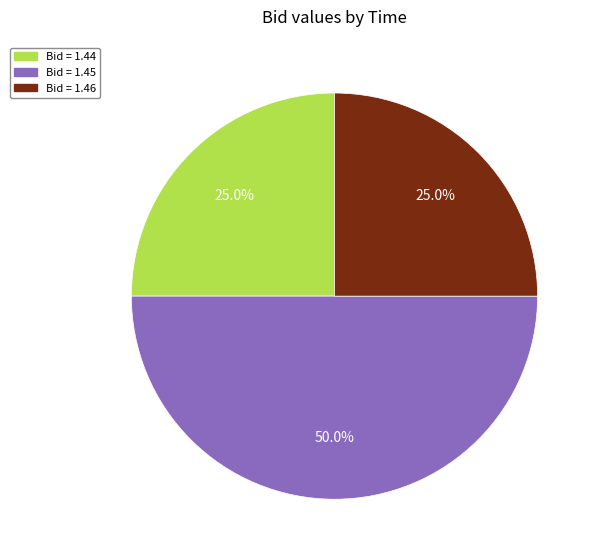

Count the number of slices in the pie.

3